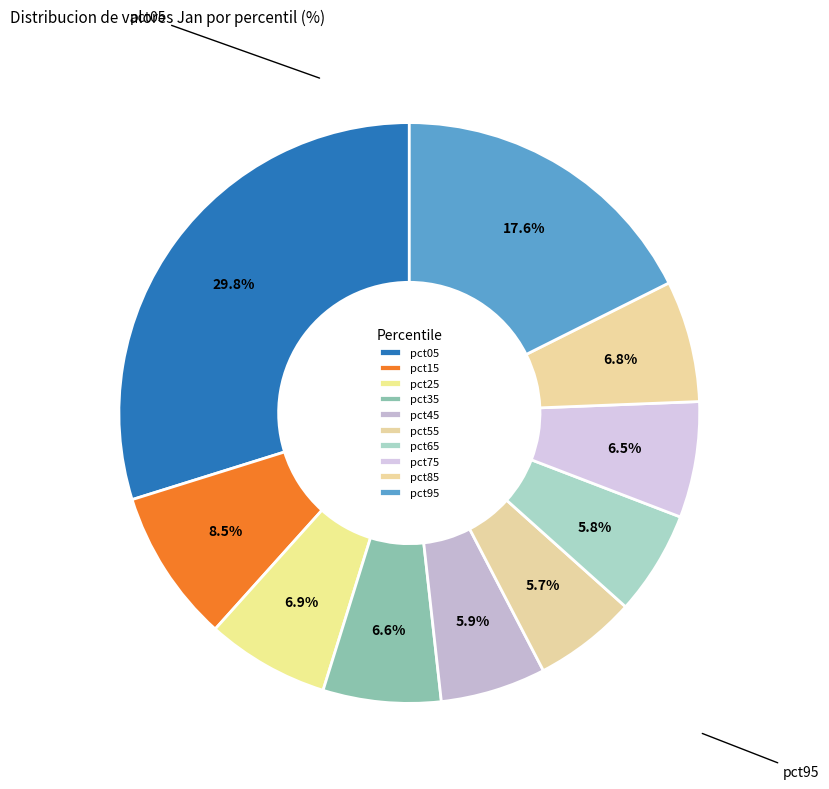

What portion of the pie excludes pct45?

94.1%